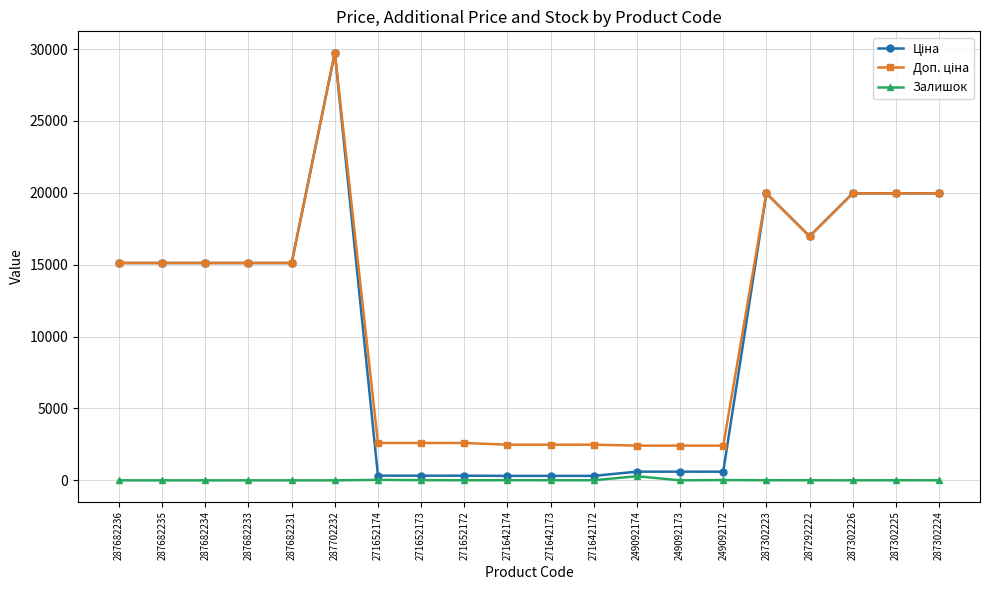

What is the spread (max minus min) of values at 287682234?

15120.0